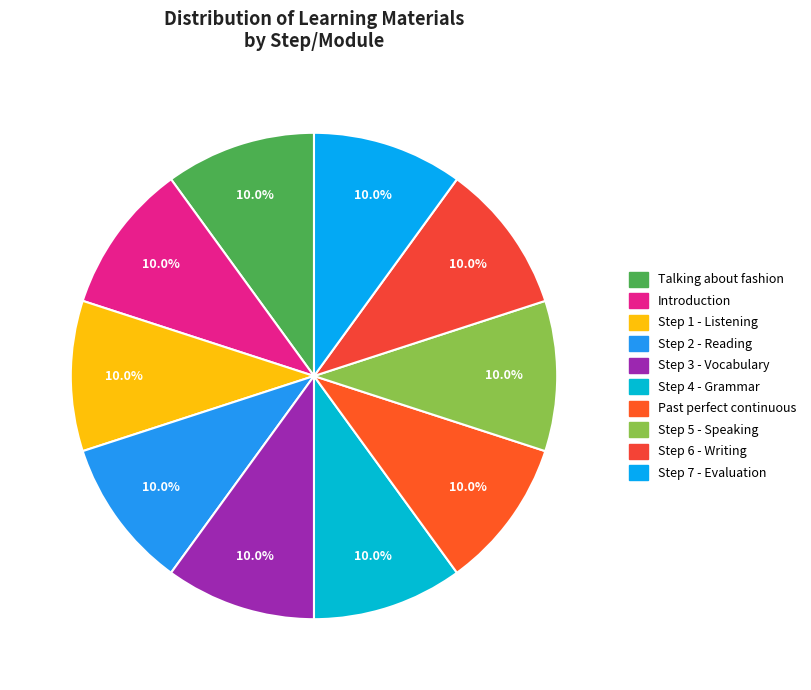

How many slices are in this pie chart?

10